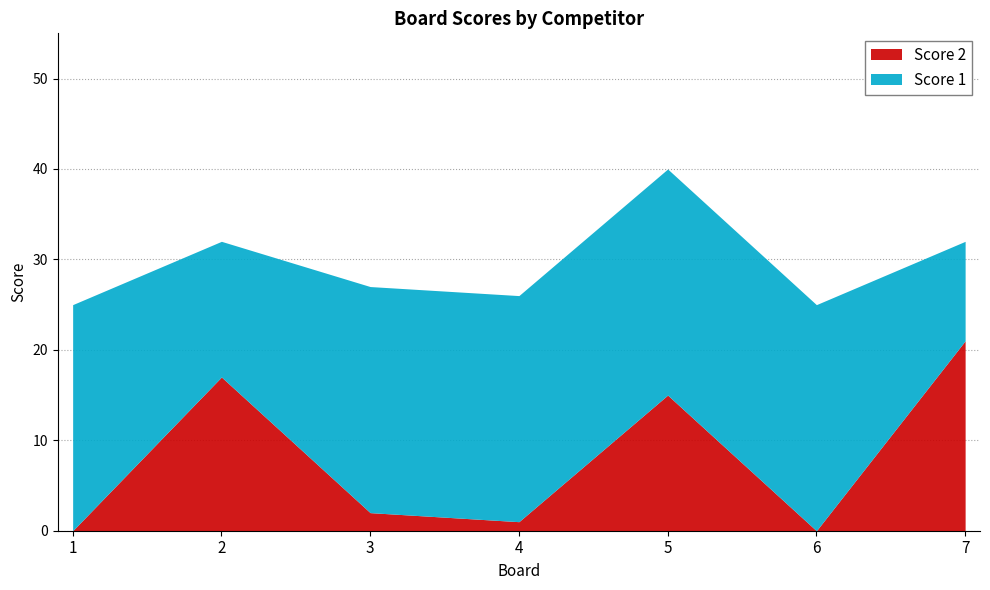

Which series has the largest total across all categories?

Score 1